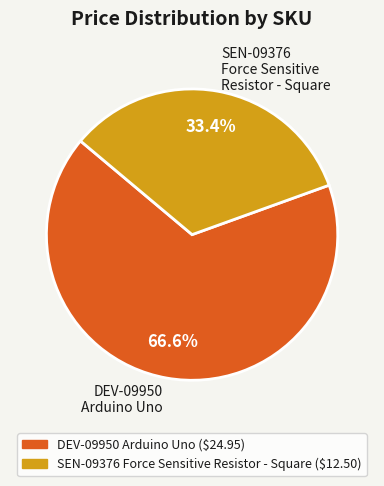

Approximately how many times larger is the value at DEV-09950 Arduino Uno compared to SEN-09376 Force Sensitive Resistor - Square?

2.0